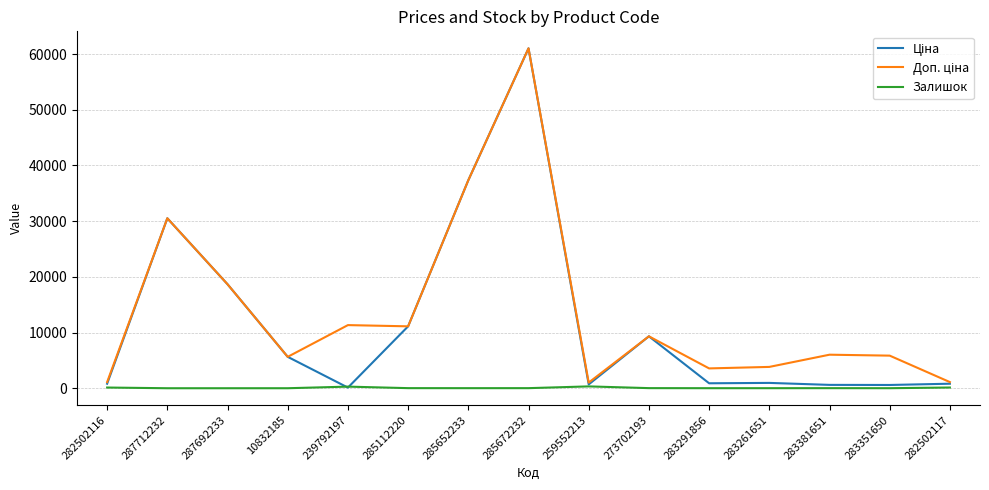

At which category is the sum across all series the highest?

285672232